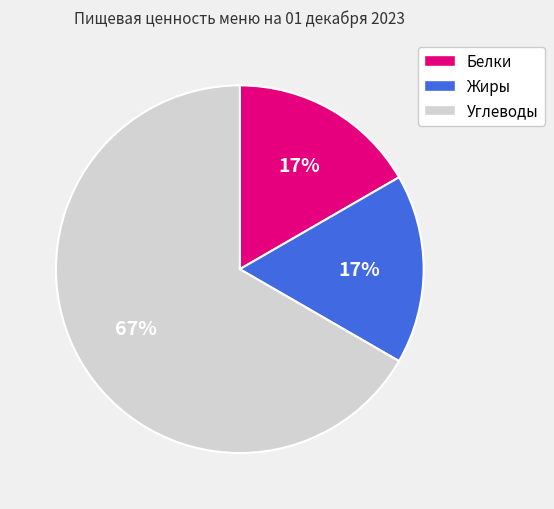

True or false: Белки accounts for 31% of the total.

False